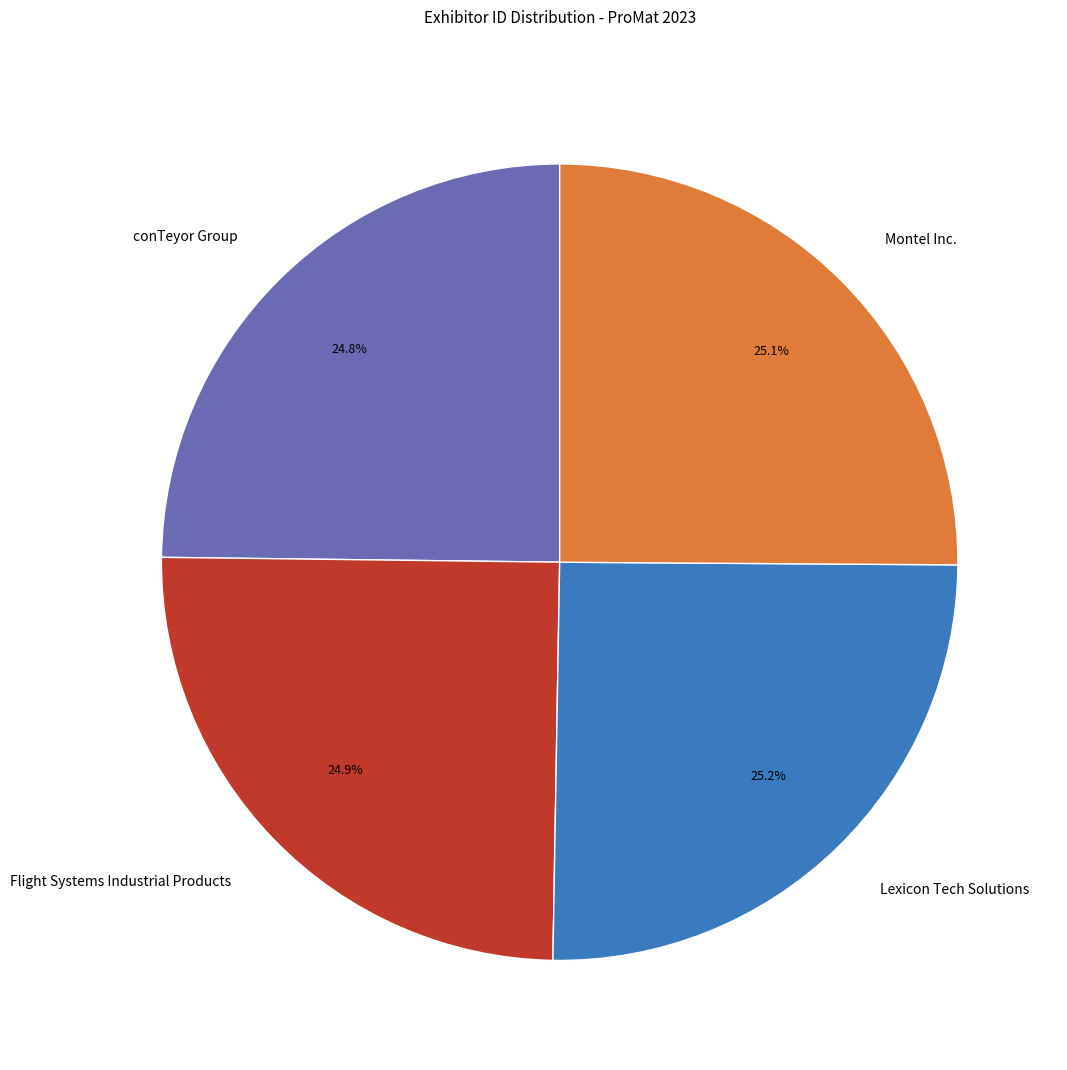

What portion of the pie excludes Lexicon Tech Solutions?

74.8%